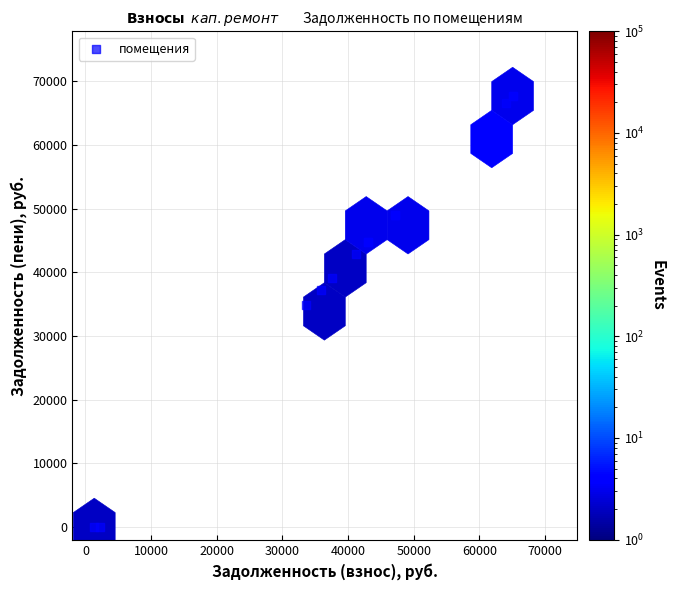

What Y value in the scatter plot is closest to 33837?

34924.7